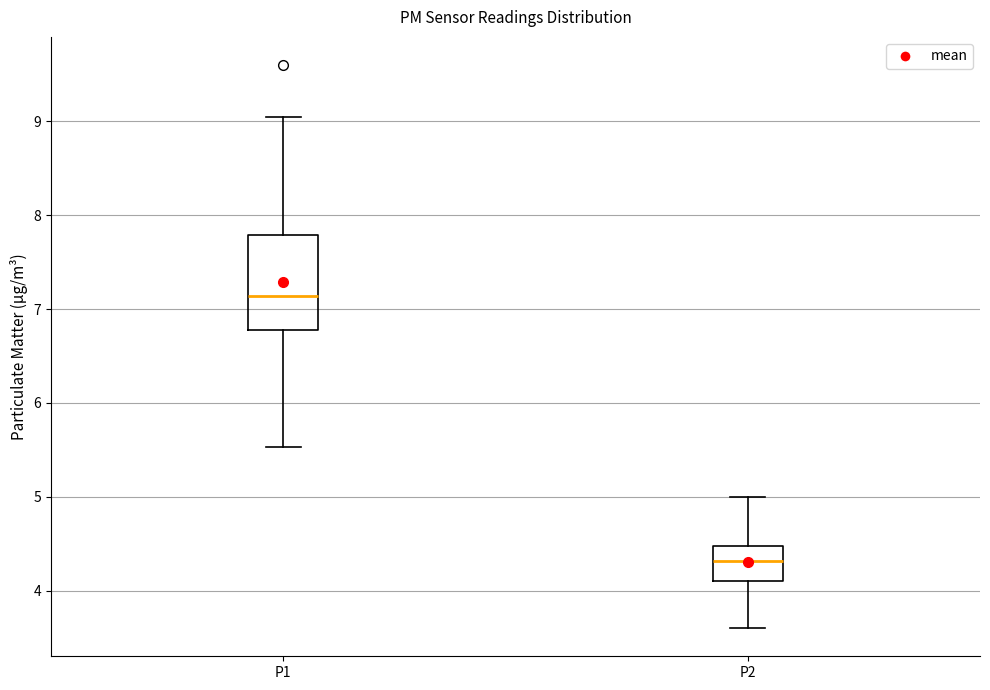

Which box's median line is the lowest?

P2